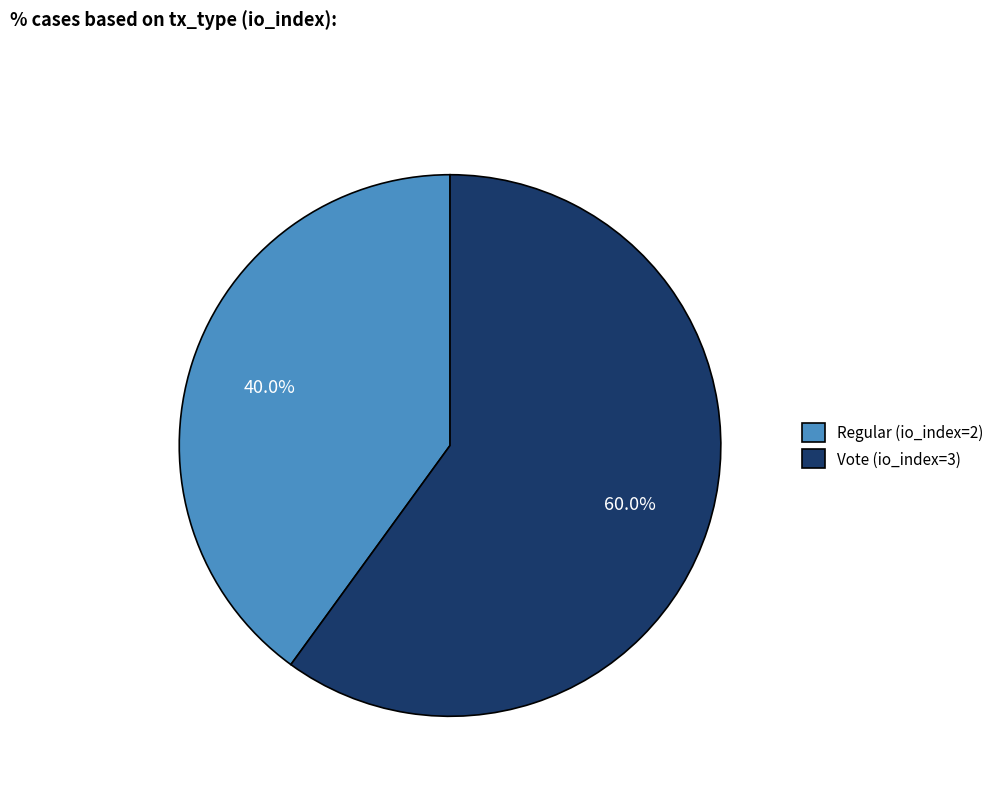

To the nearest percent, what is the average slice percentage?

50%